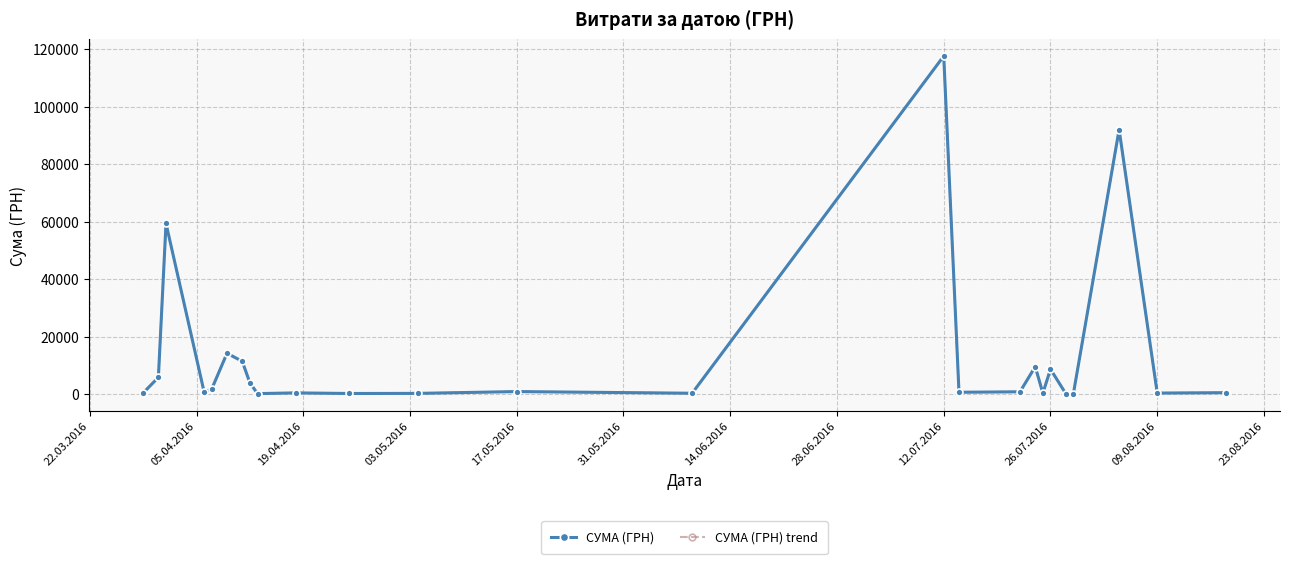

What is the difference between the second highest and second lowest values in the СУМА (ГРН) series?

91825.0